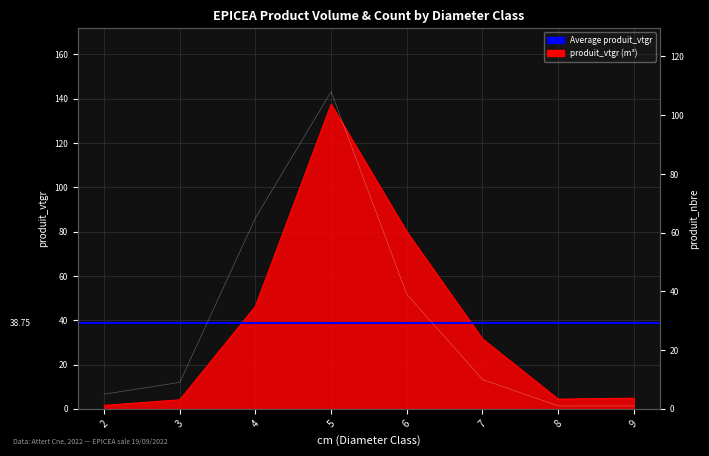

What is the sum of all produit_nbre values?

238.0